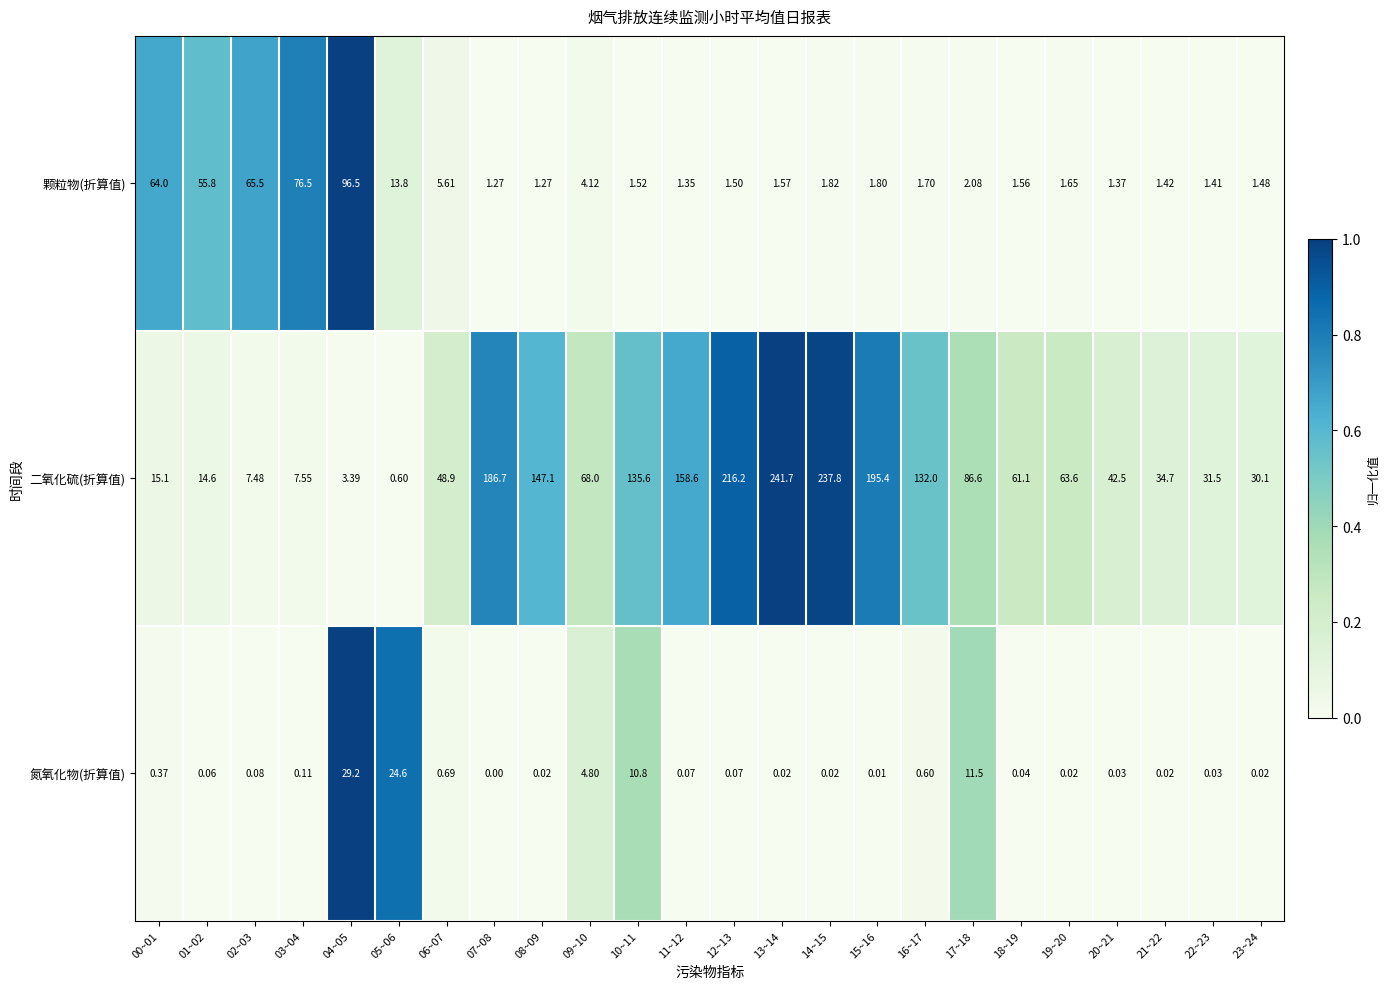

List the series in order of their overall mean, lowest first.

氮氧化物(折算值), 颗粒物(折算值), 二氧化硫(折算值)